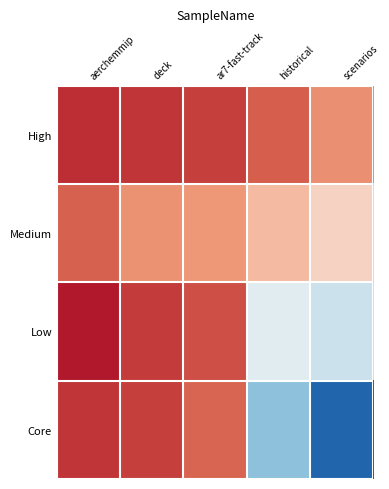

Between ar7-fast-track and scenarios, which is larger?

ar7-fast-track